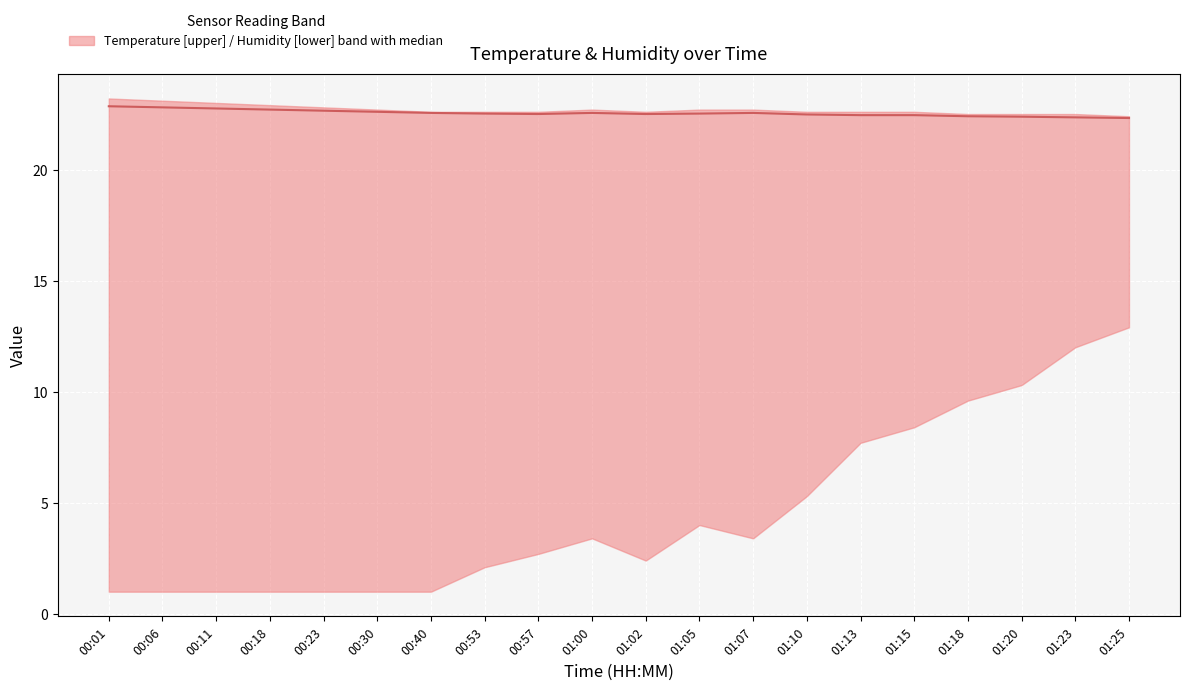

Count the values in the range 22 to 23.

20